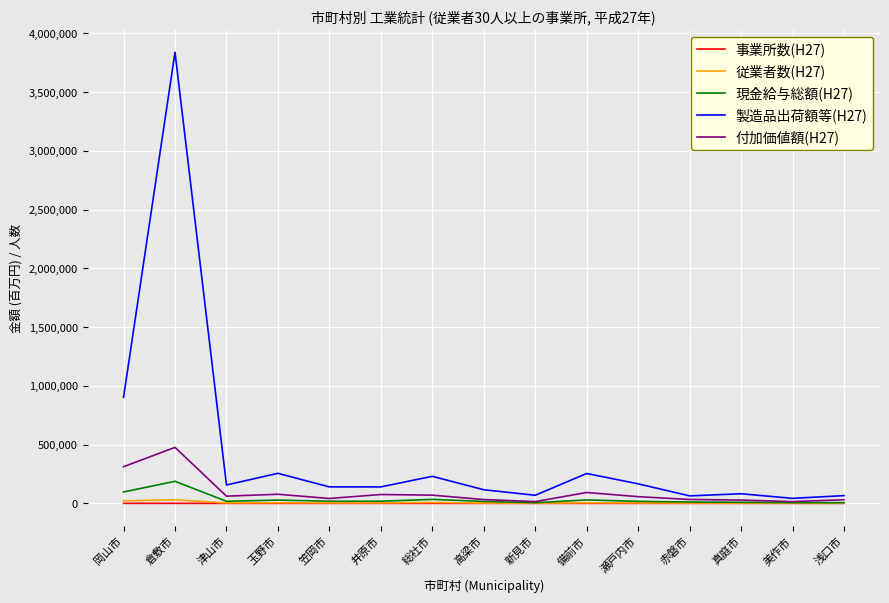

Which label corresponds to the largest value in the chart?

倉敷市